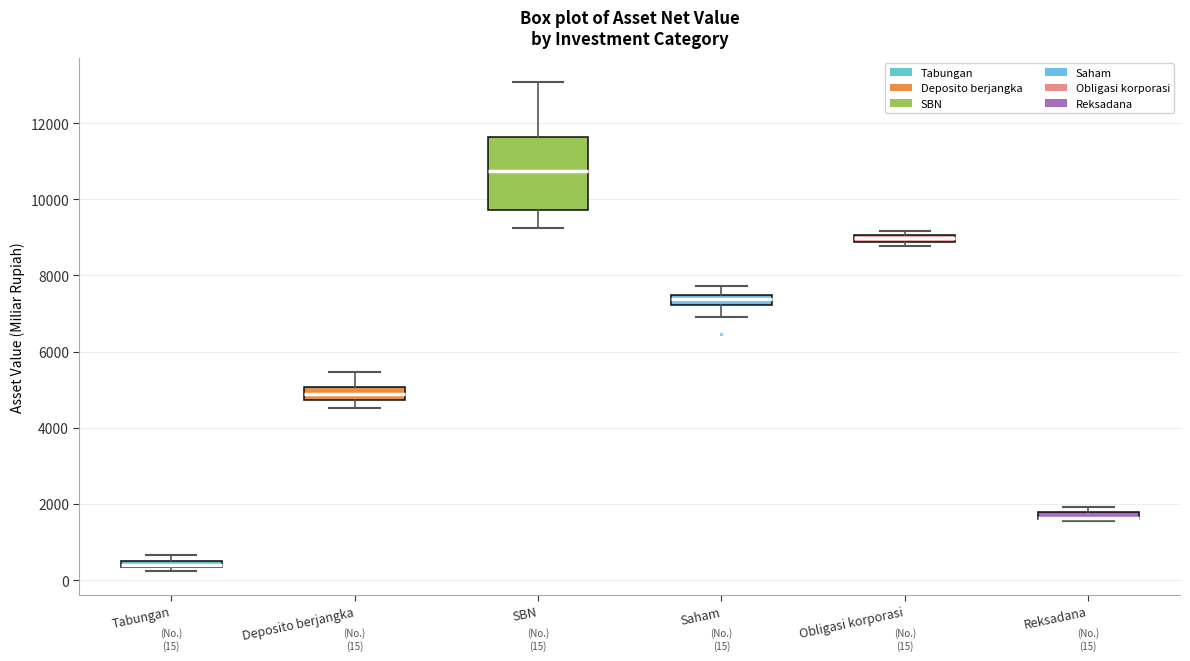

Which box is the tallest, from its lower edge to its upper edge?

SBN